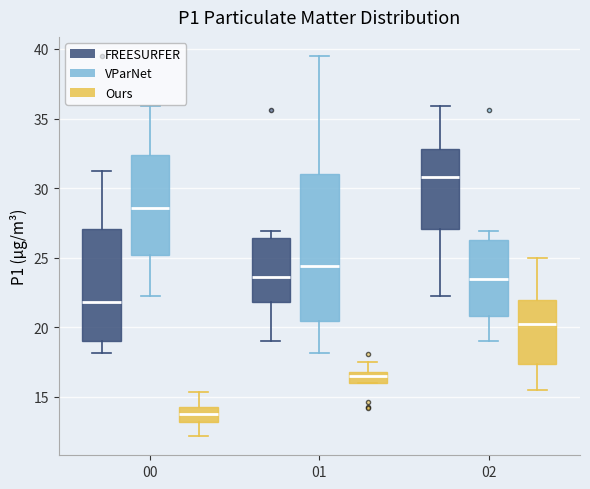

Where does the median line of the box for 01 (FREESURFER) sit on the y-axis? The values are not printed on the chart, so give them approximately, as read against the axis.

23.5